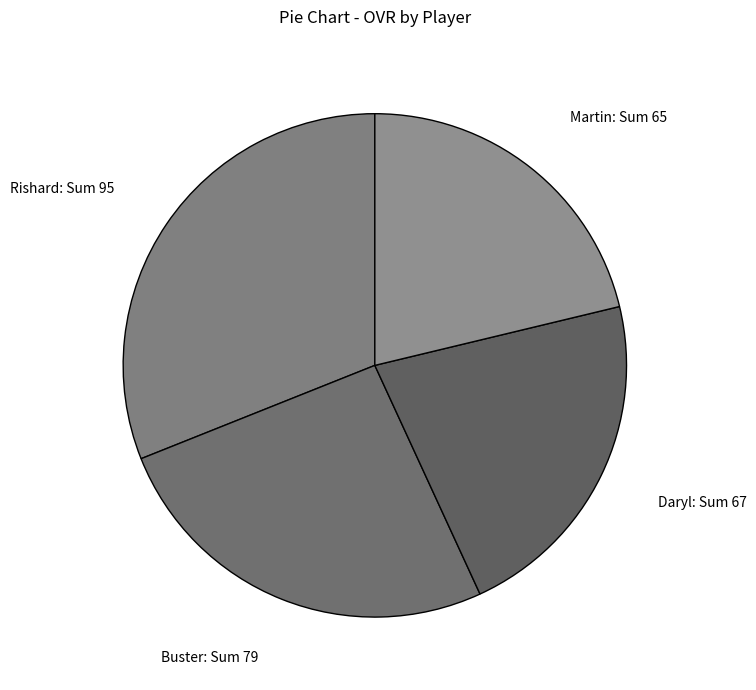

What is the smallest slice in the pie chart?

Martin